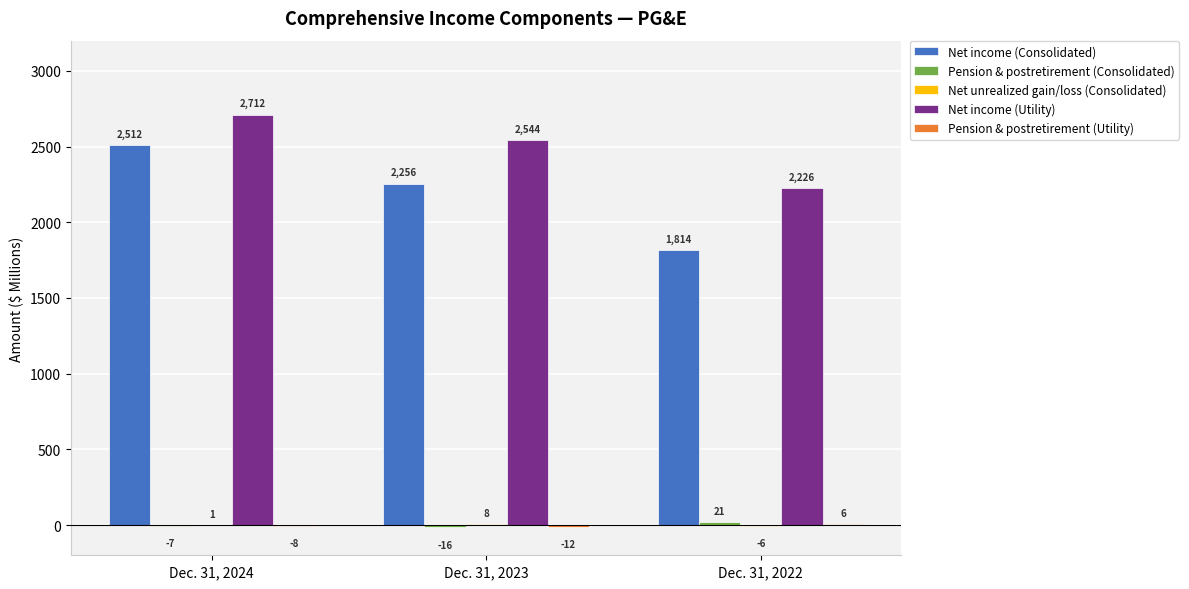

The Net income (Consolidated) series shows 1732 at Dec. 31, 2024. True or false?

False